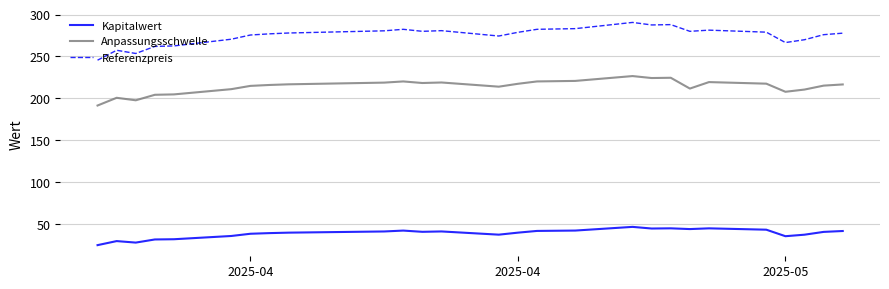

At how many categories does at least one series exceed 123?

27